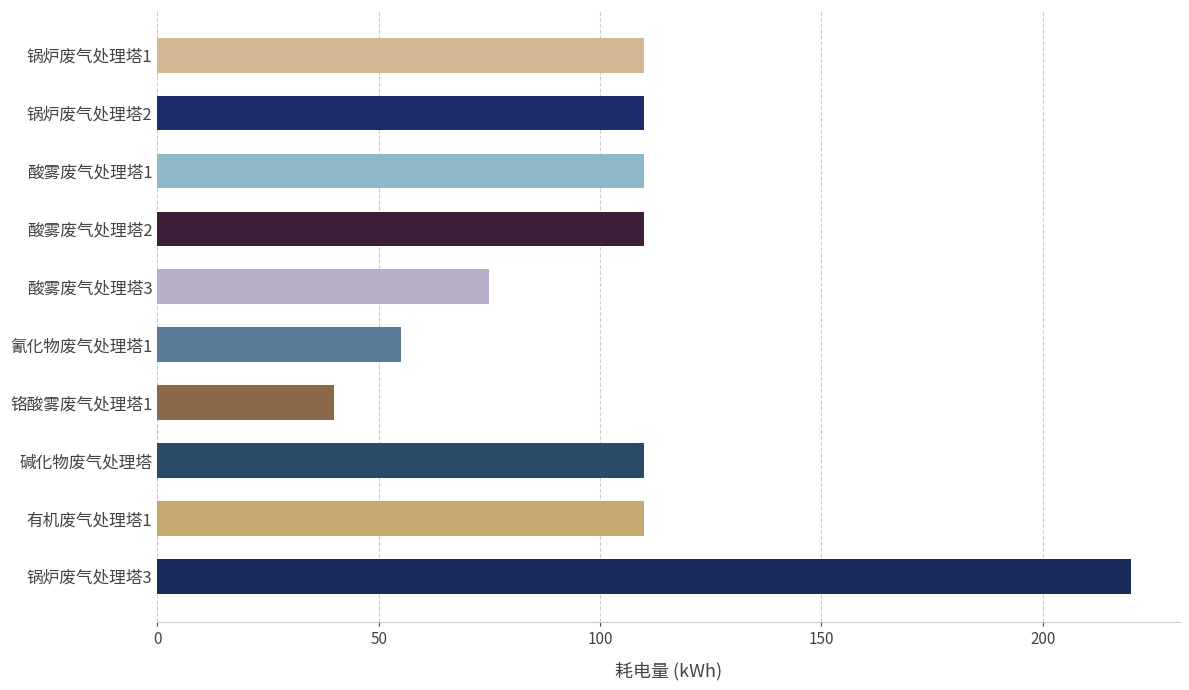

Reading top to bottom, extract all data points from this chart.

锅炉废气处理塔1=110	锅炉废气处理塔2=110	酸雾废气处理塔1=110	酸雾废气处理塔2=110	酸雾废气处理塔3=75	氰化物废气处理塔1=55	铬酸雾废气处理塔1=40	碱化物废气处理塔=110	有机废气处理塔1=110	锅炉废气处理塔3=220